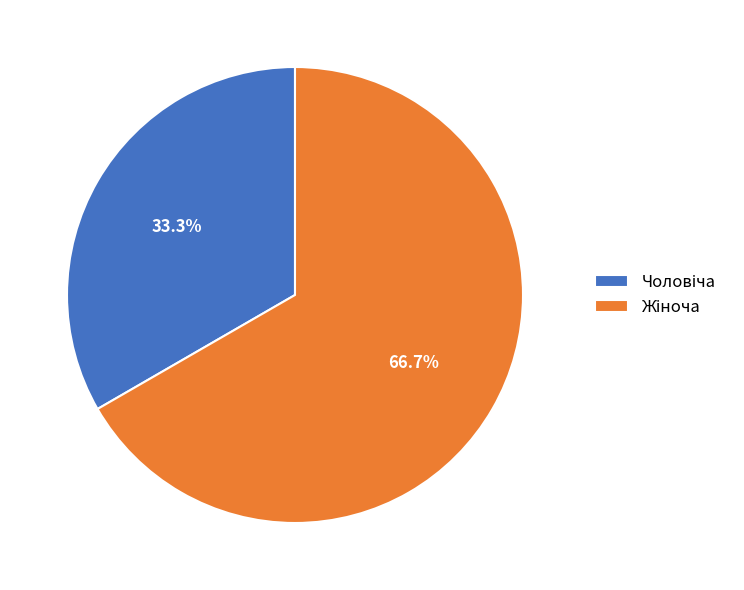

Is it true that Жіноча is 67% of the pie?

True